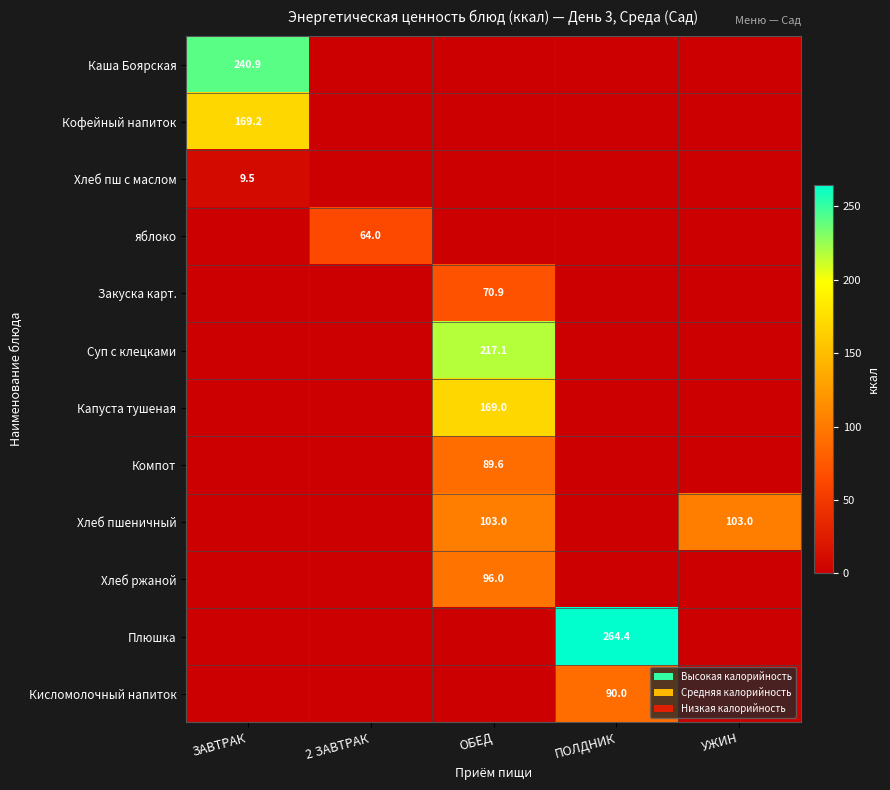

The Капуста тушеная series shows 99.3 at ОБЕД. True or false?

False